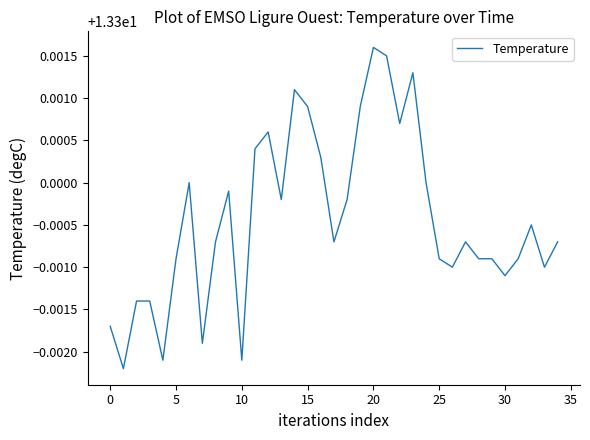

What is the maximum value shown in the chart?

13.3